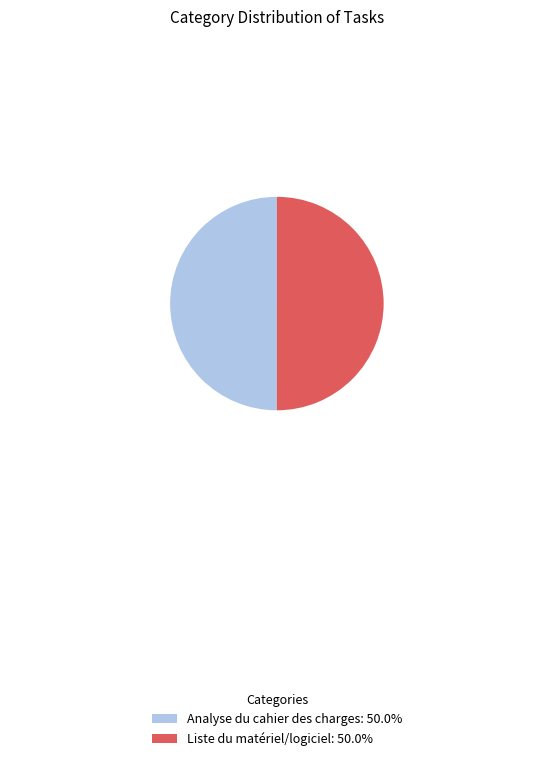

Approximately how many times larger is the value at Liste du matériel/logiciel: 50.0% compared to Analyse du cahier des charges: 50.0%?

1.0